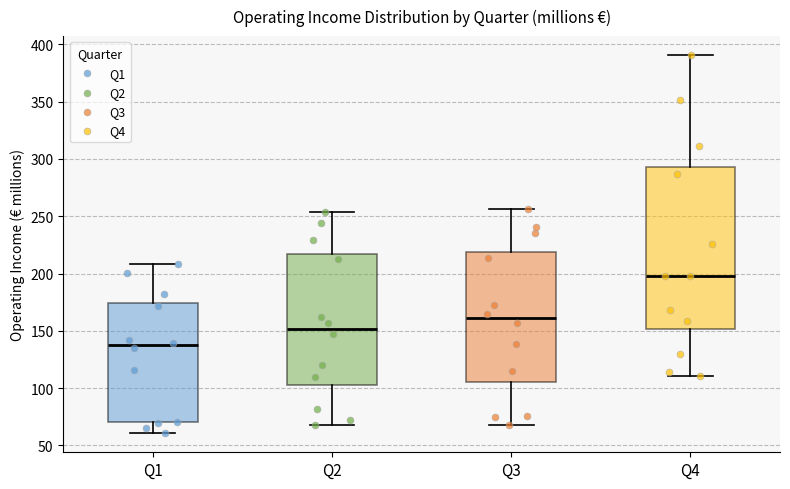

Reading left to right, read every box against the y-axis: the position of its median line, the range the box covers, and the ends of its whiskers. The values are not printed on the chart, so give them approximately, as read against the axis.

Q1: median 135, box 70 to 175, whiskers 60 to 210
Q2: median 150, box 105 to 215, whiskers 70 to 255
Q3: median 160, box 105 to 220, whiskers 70 to 255
Q4: median 195, box 150 to 295, whiskers 110 to 390